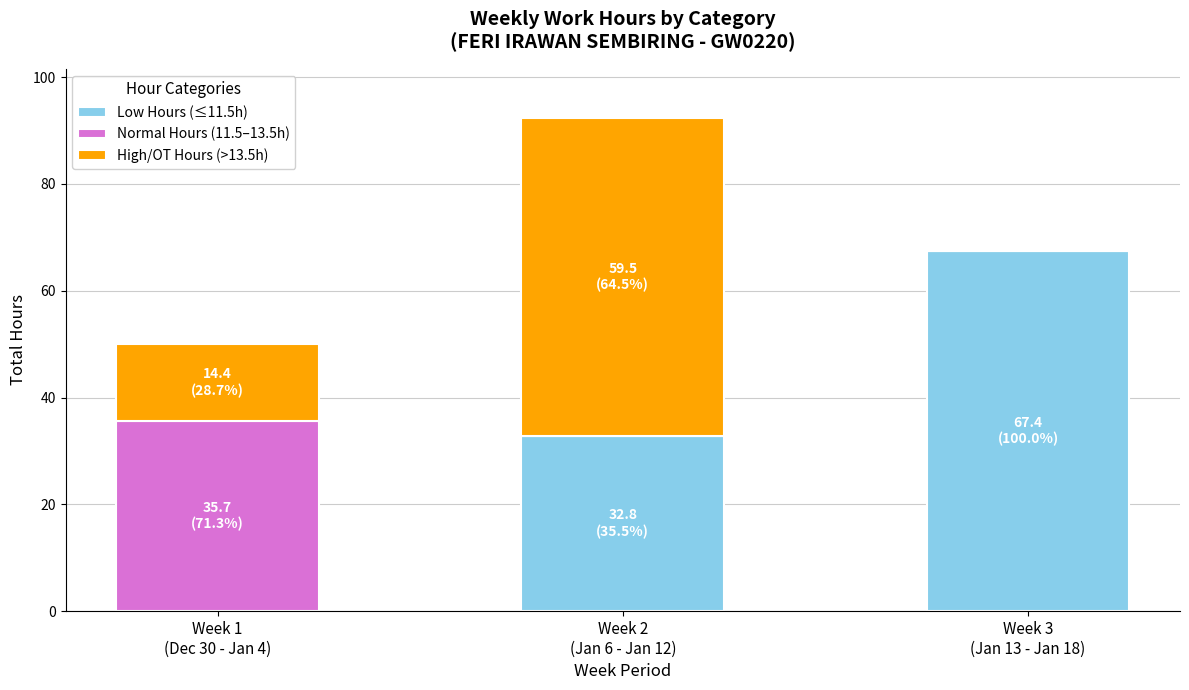

What is the highest value of the Low Hours (≤11.5h) series?

67.4